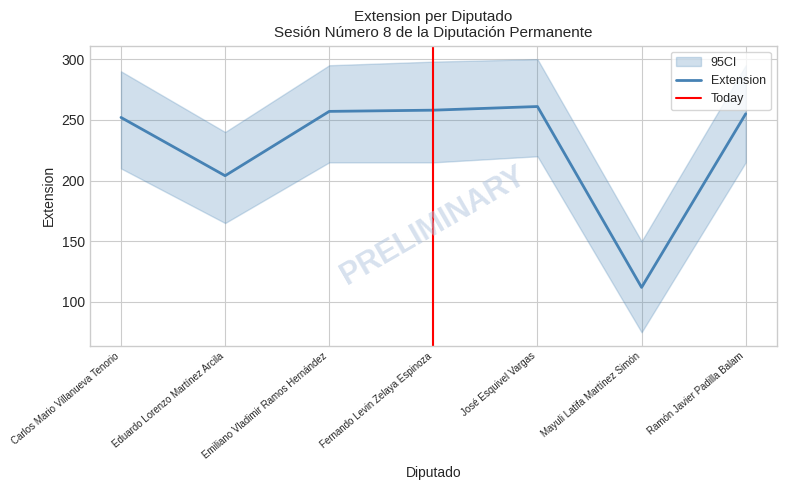

The value of Extension at Carlos Mario Villanueva Tenorio is 252. True or false?

True